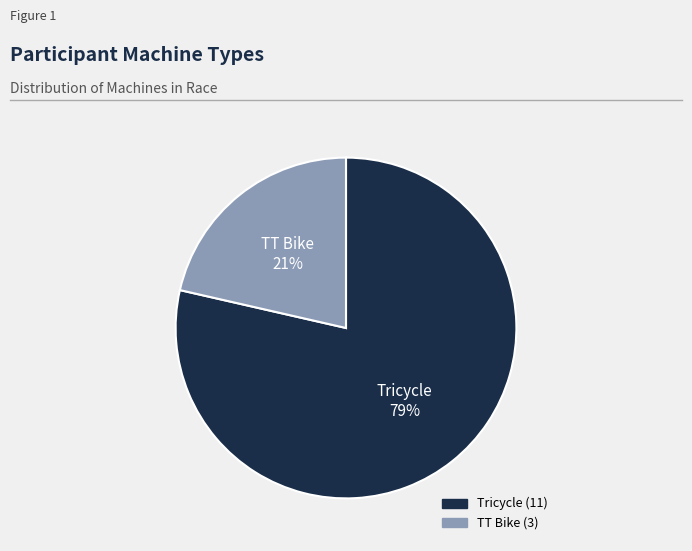

The TT Bike slice represents 21% of the pie. True or false?

True